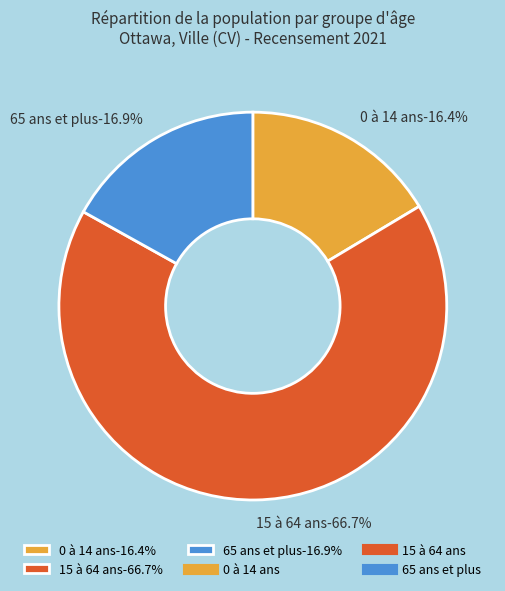

Between 0 à 14 ans and 15 à 64 ans, which is larger?

15 à 64 ans